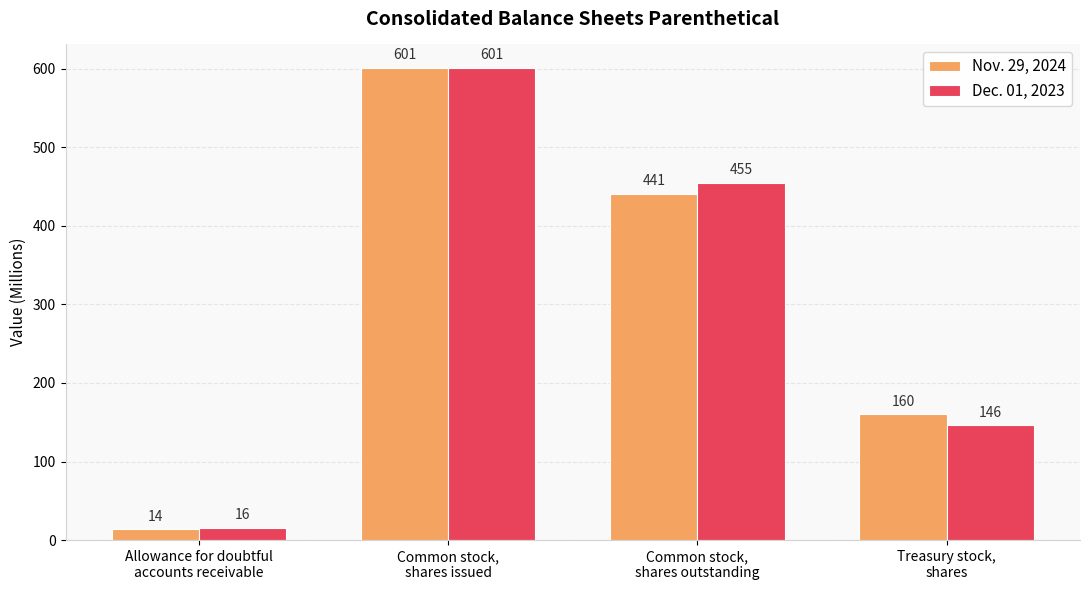

Reading left to right, what are all the values shown in this chart?

Nov. 29, 2024: 14	601	441	160
Dec. 01, 2023: 16	601	455	146